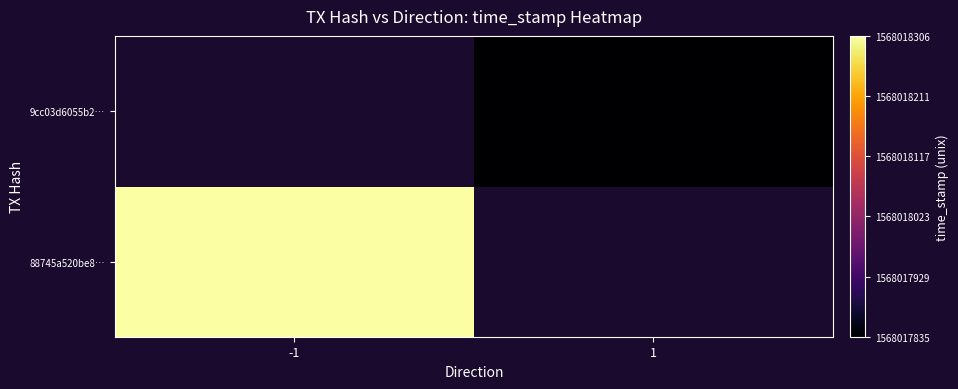

How many 9cc03d6055b2419c7e812bc14bf03fac9d475c9 values are between 1 and 1568017835?

2